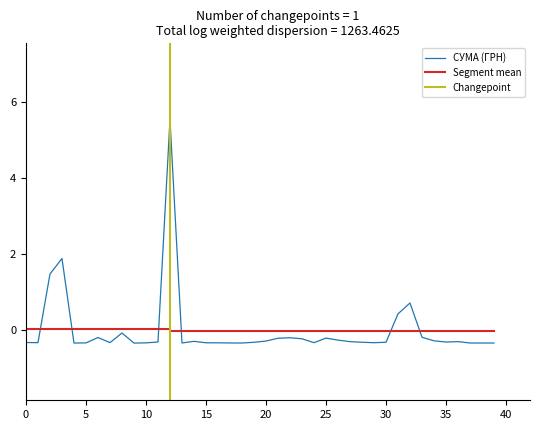

What is the smallest value displayed?

-0.3